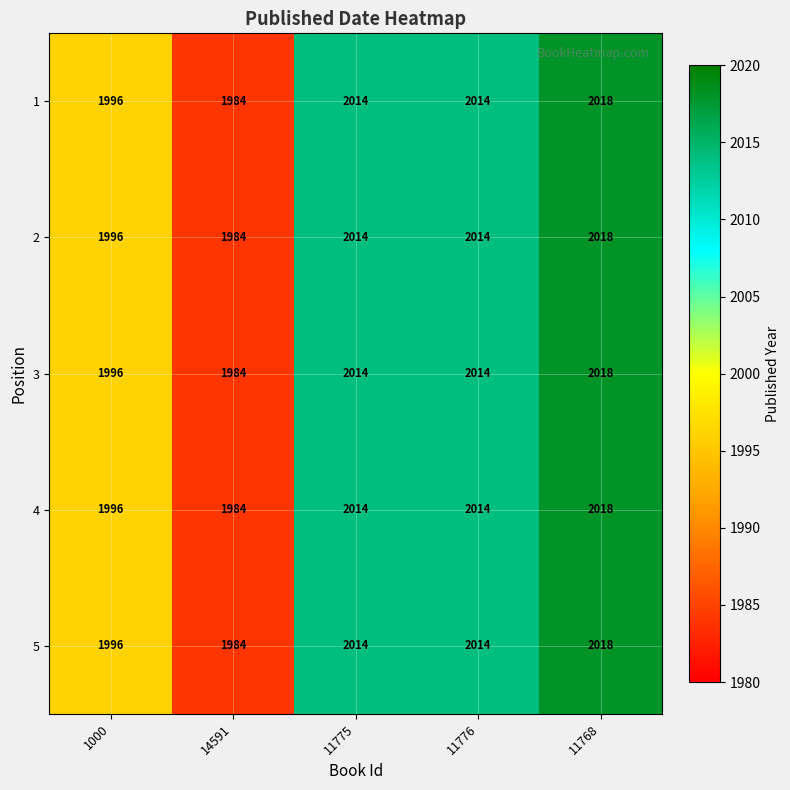

Is the value of 4 at 11768 greater than the value of 1 at 11776?

Yes